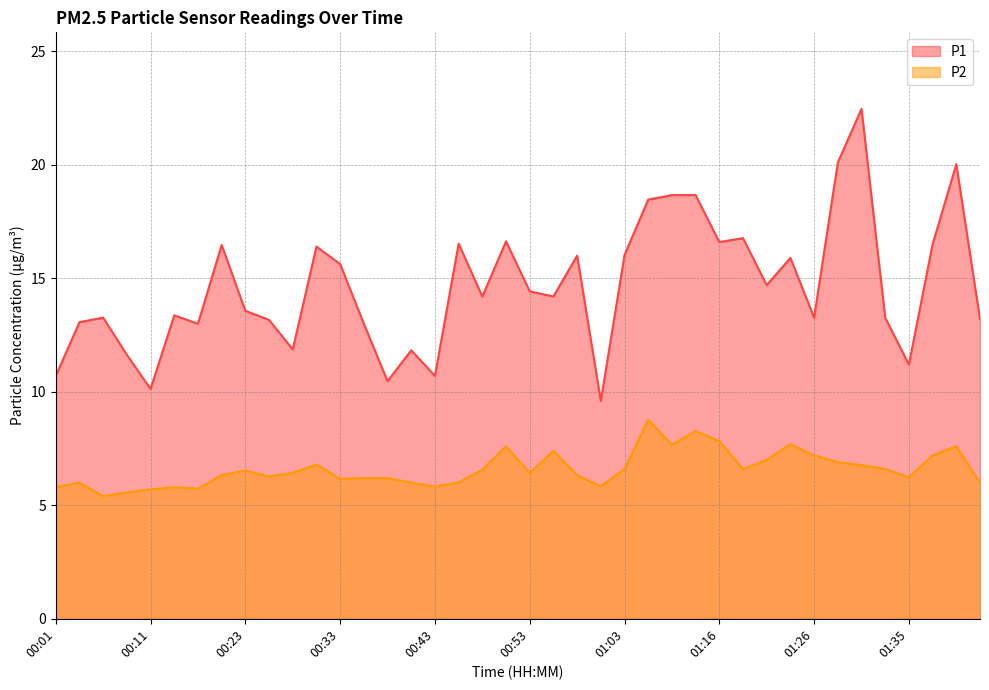

What are all the series names shown in the legend?

P1, P2